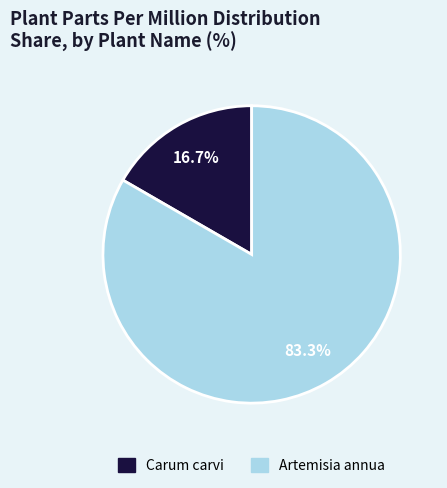

Combined, do Artemisia annua and Carum carvi account for over 50%?

Yes